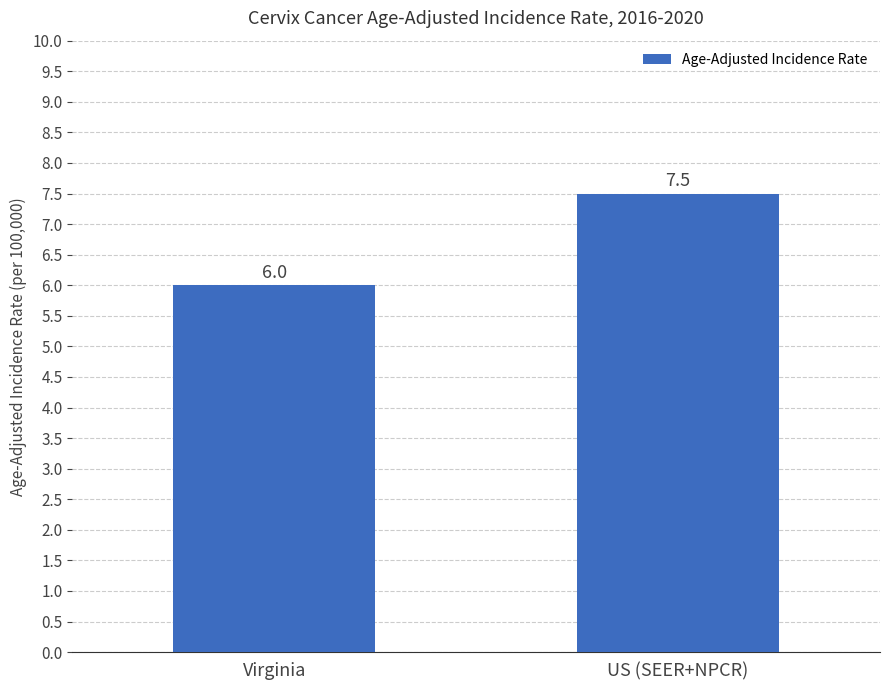

What is the change in value from Virginia to US (SEER+NPCR)?

+1.5